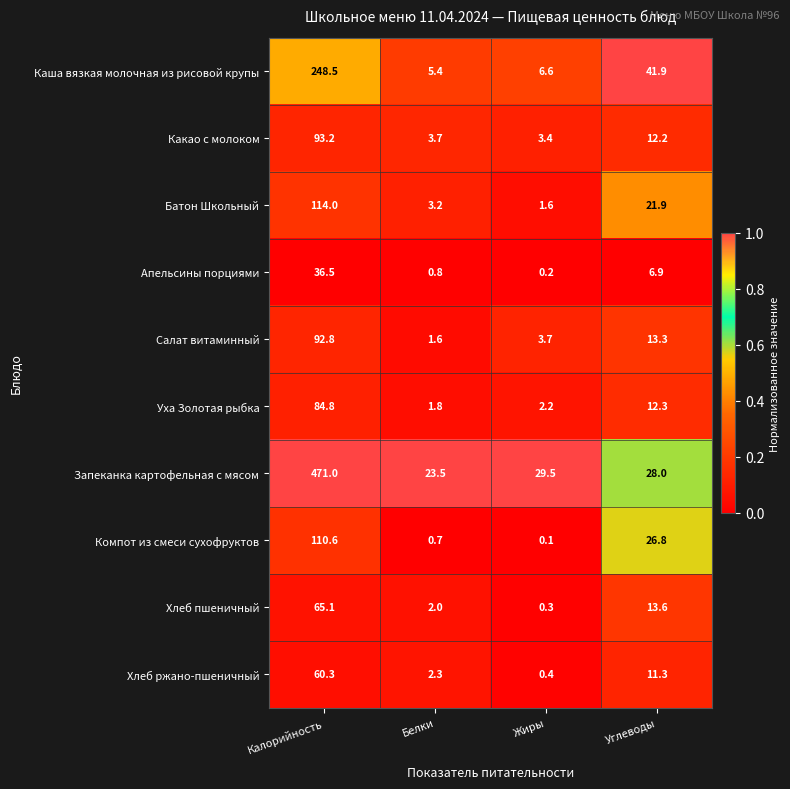

Count the number of data series in this chart.

10